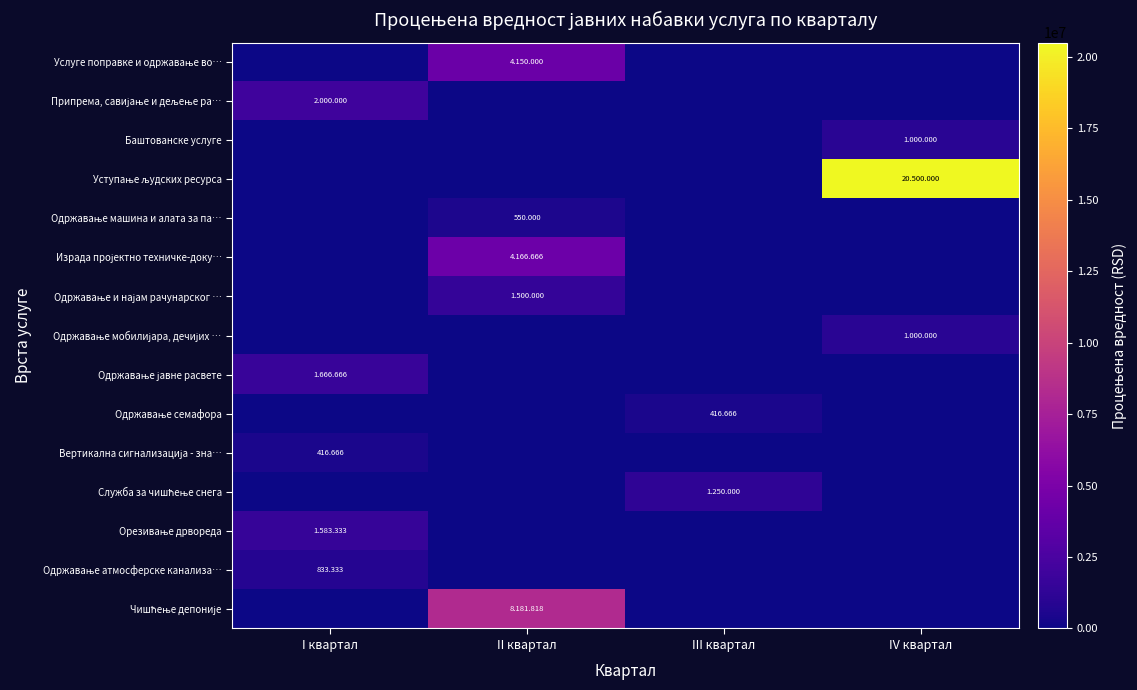

What is the maximum value for Одржавање и најам рачунарског …?

1500000